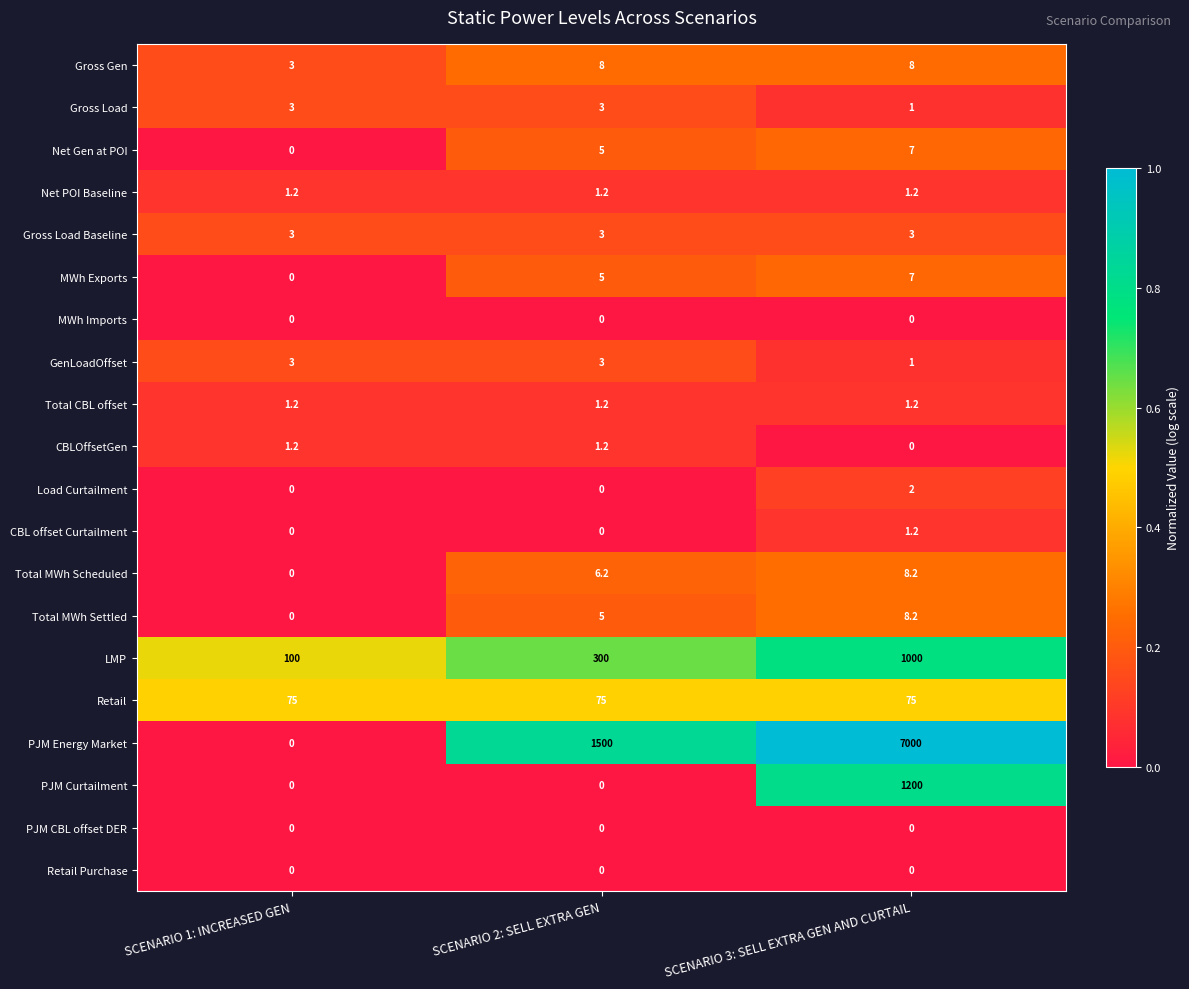

At which category does the chart reach its peak across all series?

SCENARIO 3: SELL EXTRA GEN AND CURTAIL